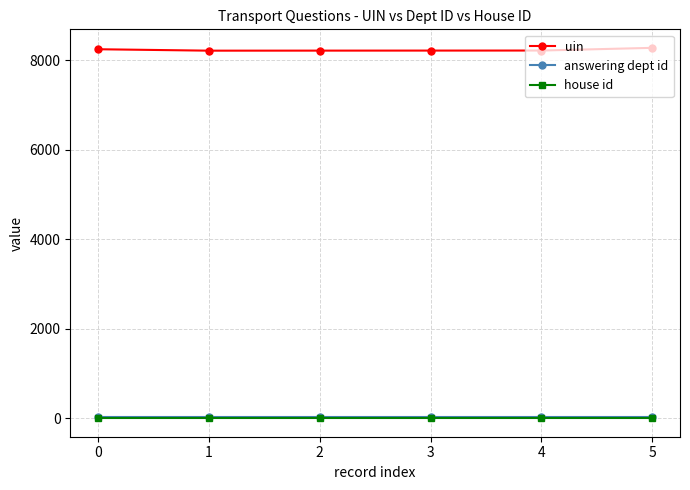

What is the minimum value for answering dept id?

27